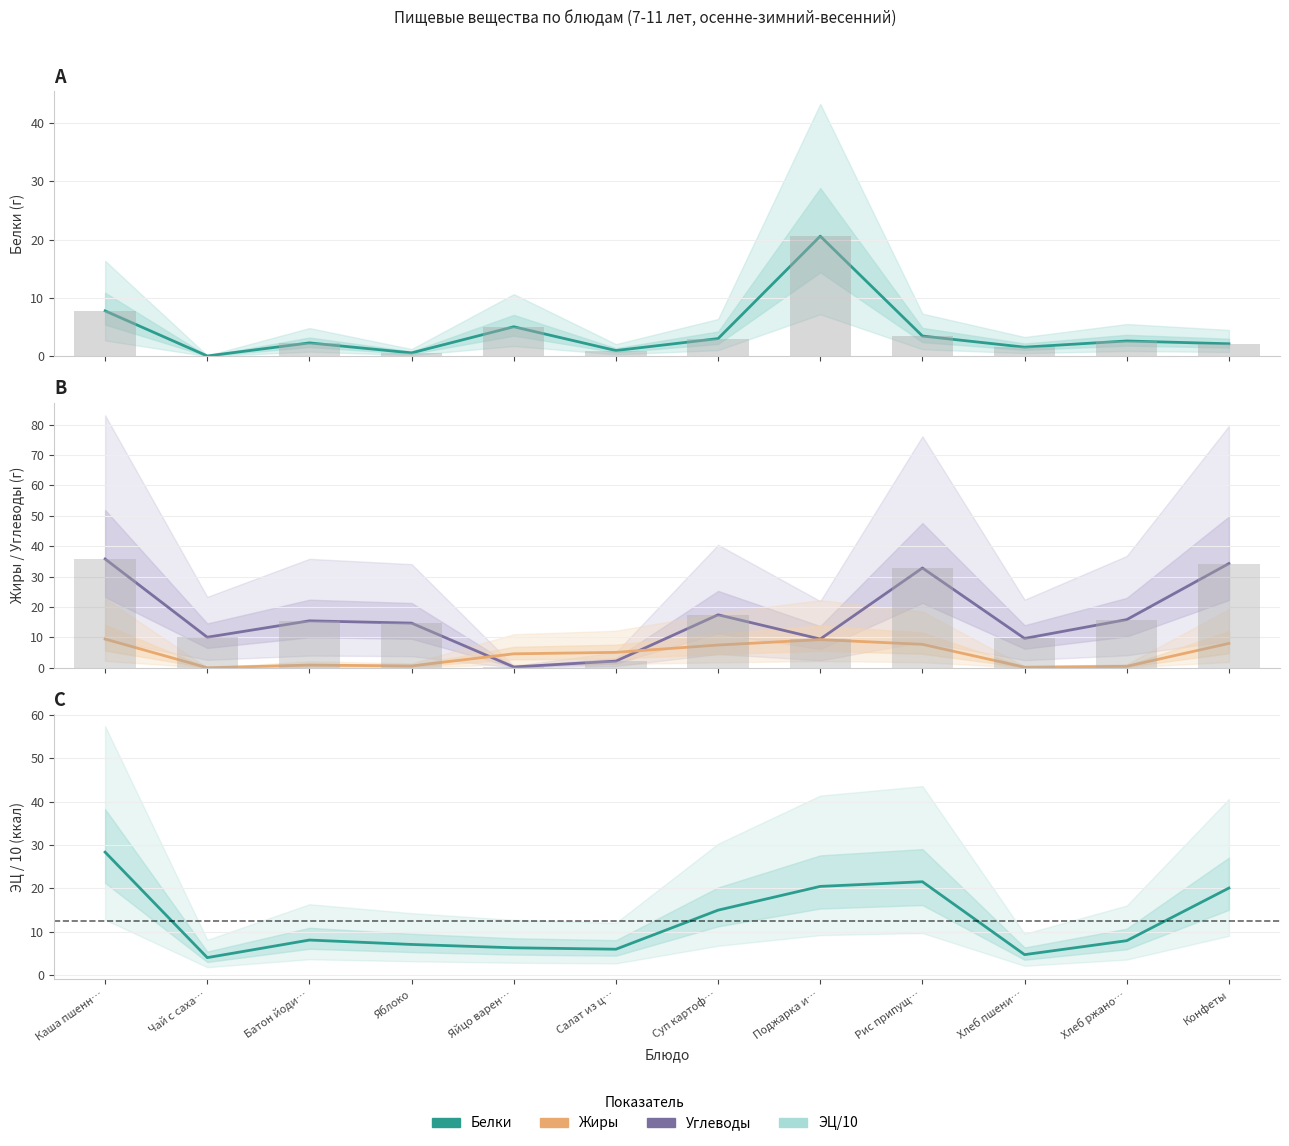

What is the total value across all series at Яблоко?

38.2